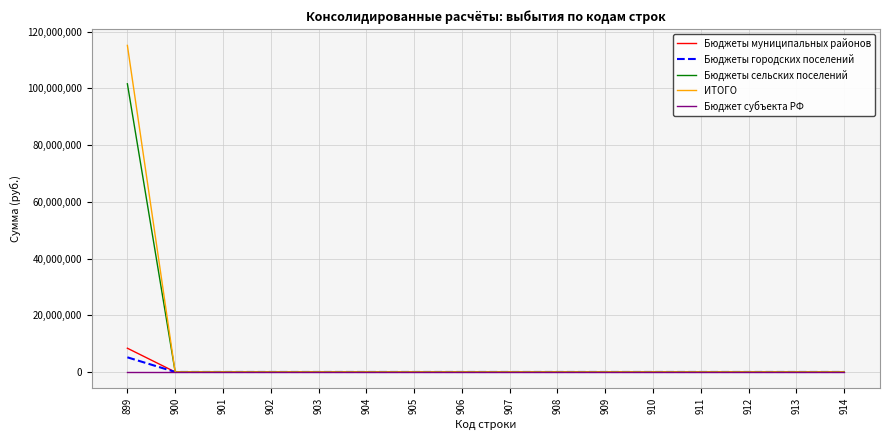

What is the highest value of the Бюджеты городских поселений series?

5166140.0